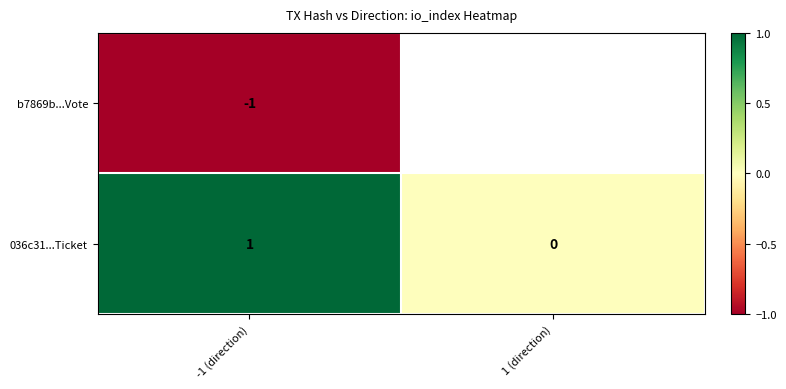

Between 1 (direction) and -1 (direction), which is larger?

-1 (direction)